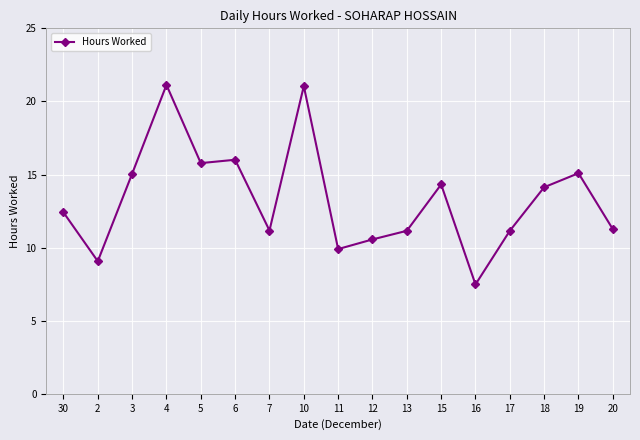

Where is the first local maximum?

4